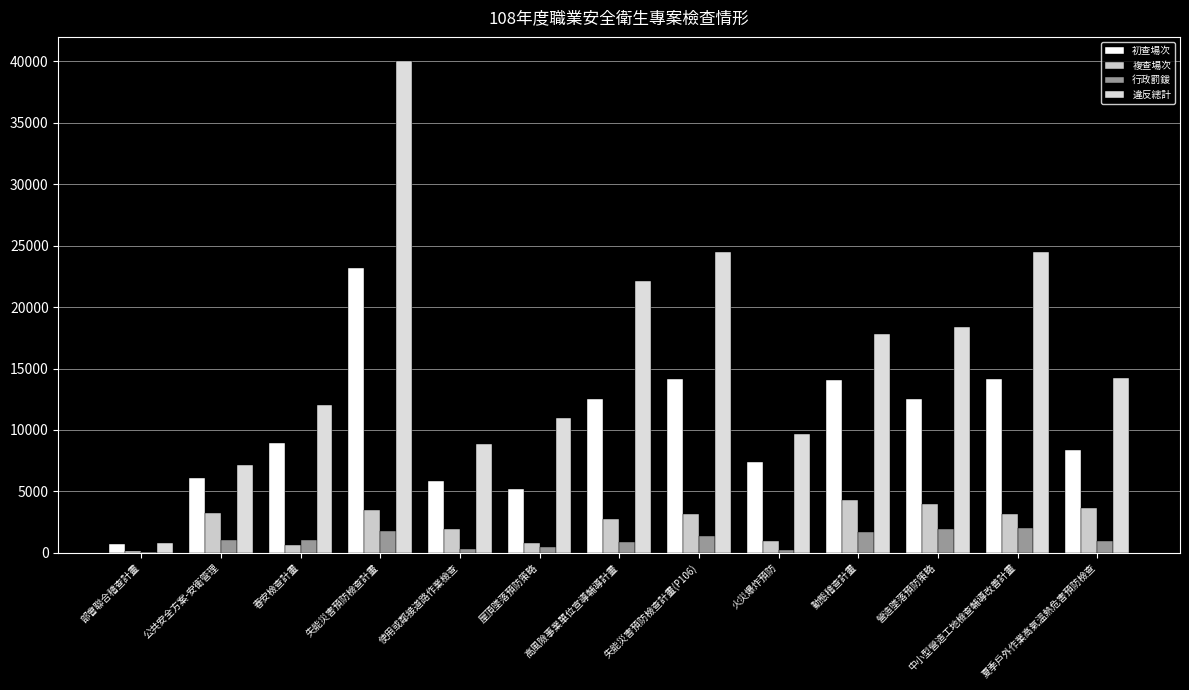

Between 火災爆炸預防 and 中小型營造工地檢查輔導改善計畫, which series saw the biggest shift?

違反總計